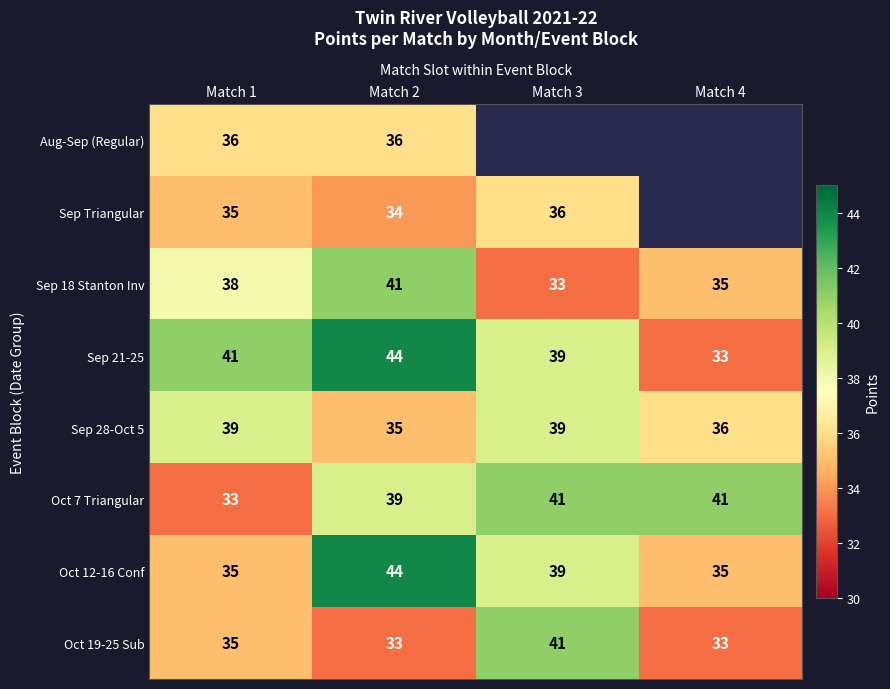

At which label is Oct 19-25 Sub closest to 37?

Match 1